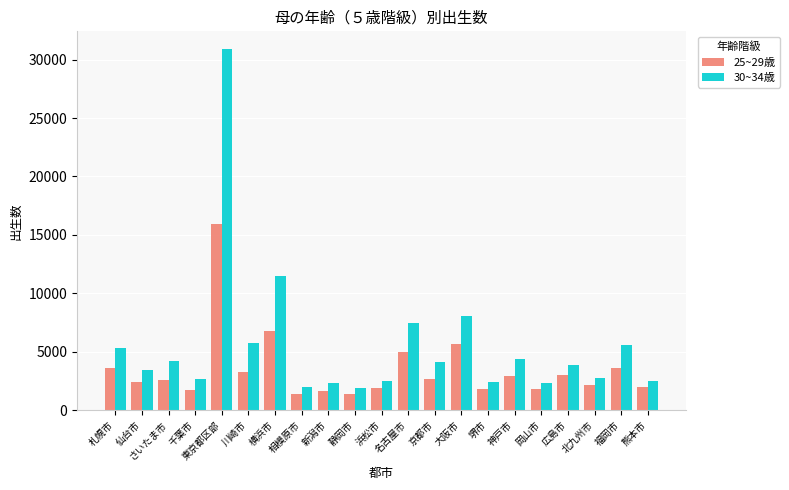

How many values in the 30~34歳 series are below 3902?

10